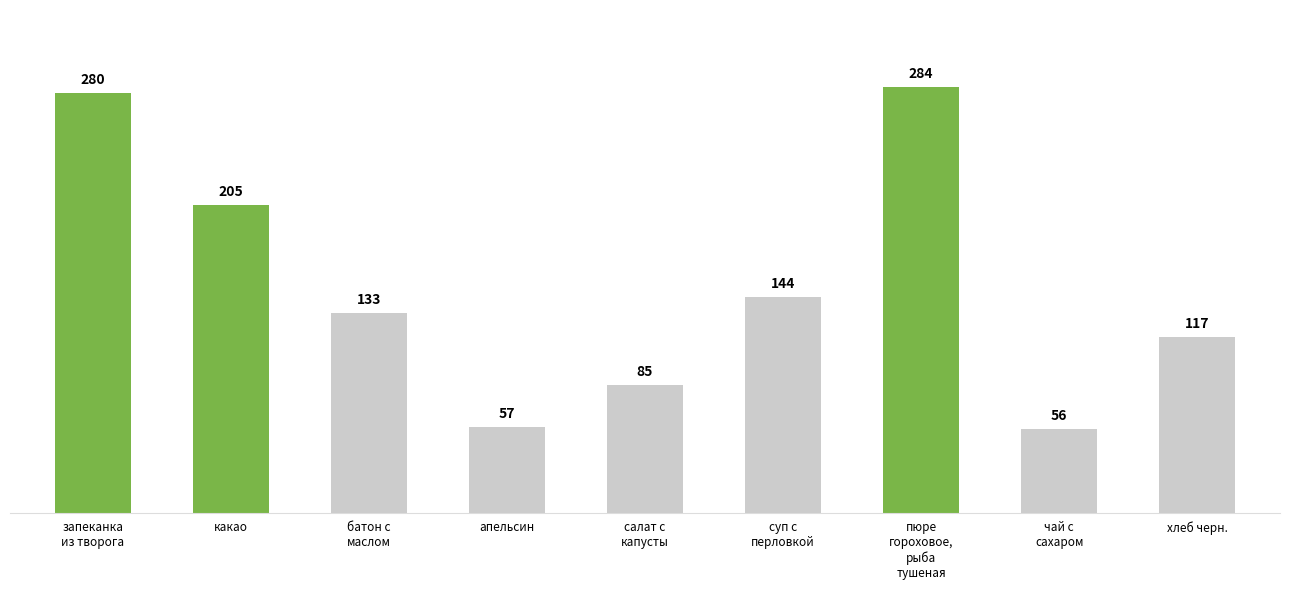

How many values are between 85 and 205?

5